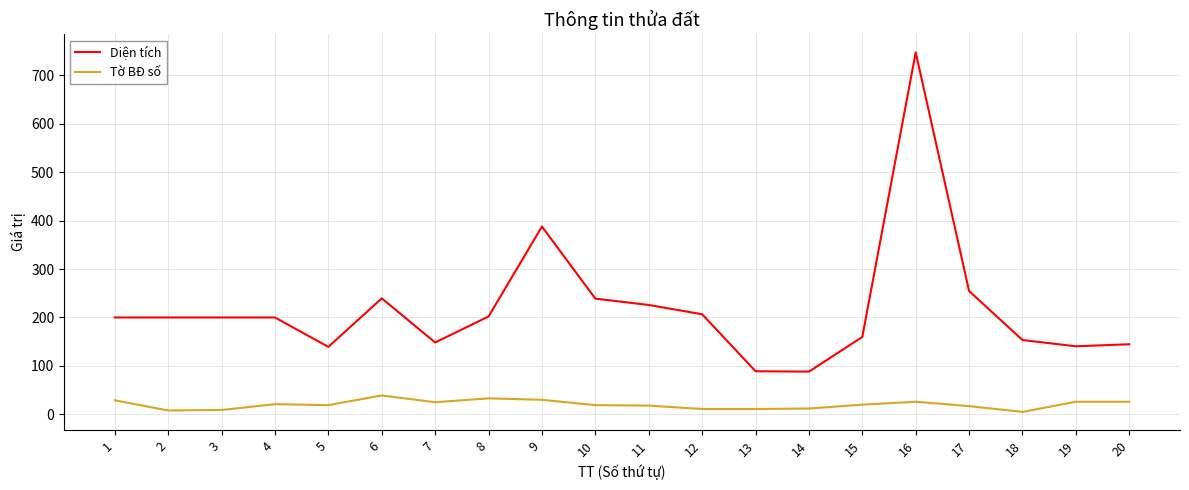

At which label is Diện tích closest to 417?

9